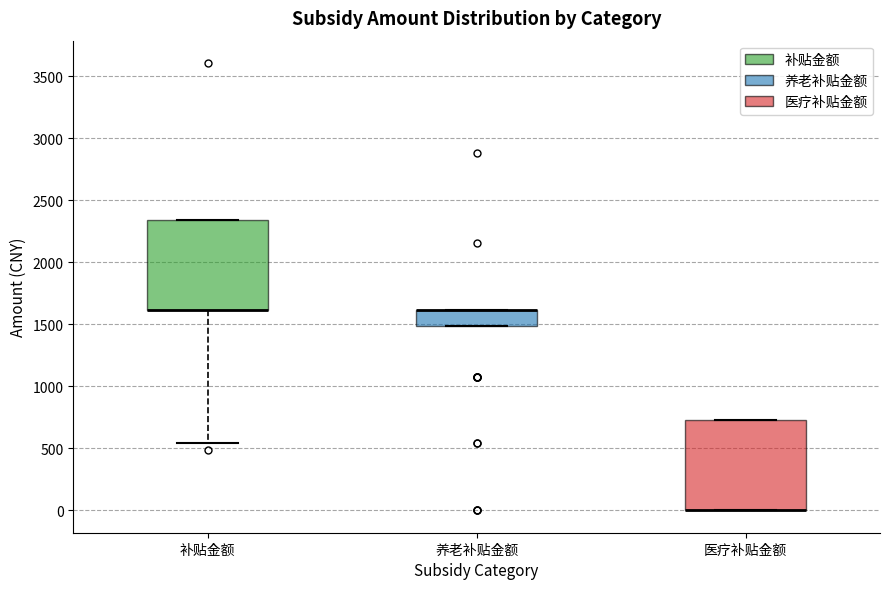

Reading left to right, read every box against the y-axis: the position of its median line, the range the box covers, and the ends of its whiskers. The values are not printed on the chart, so give them approximately, as read against the axis.

补贴金额: median 1600 (drawn on the box's lower edge), box 1600 to 2350, whiskers 550 to 2350
养老补贴金额: median 1600 (drawn on the box's upper edge), box 1500 to 1600, whiskers 1500 to 1600
医疗补贴金额: median 0 (drawn on the box's lower edge), box 0 to 750, whiskers 0 to 750